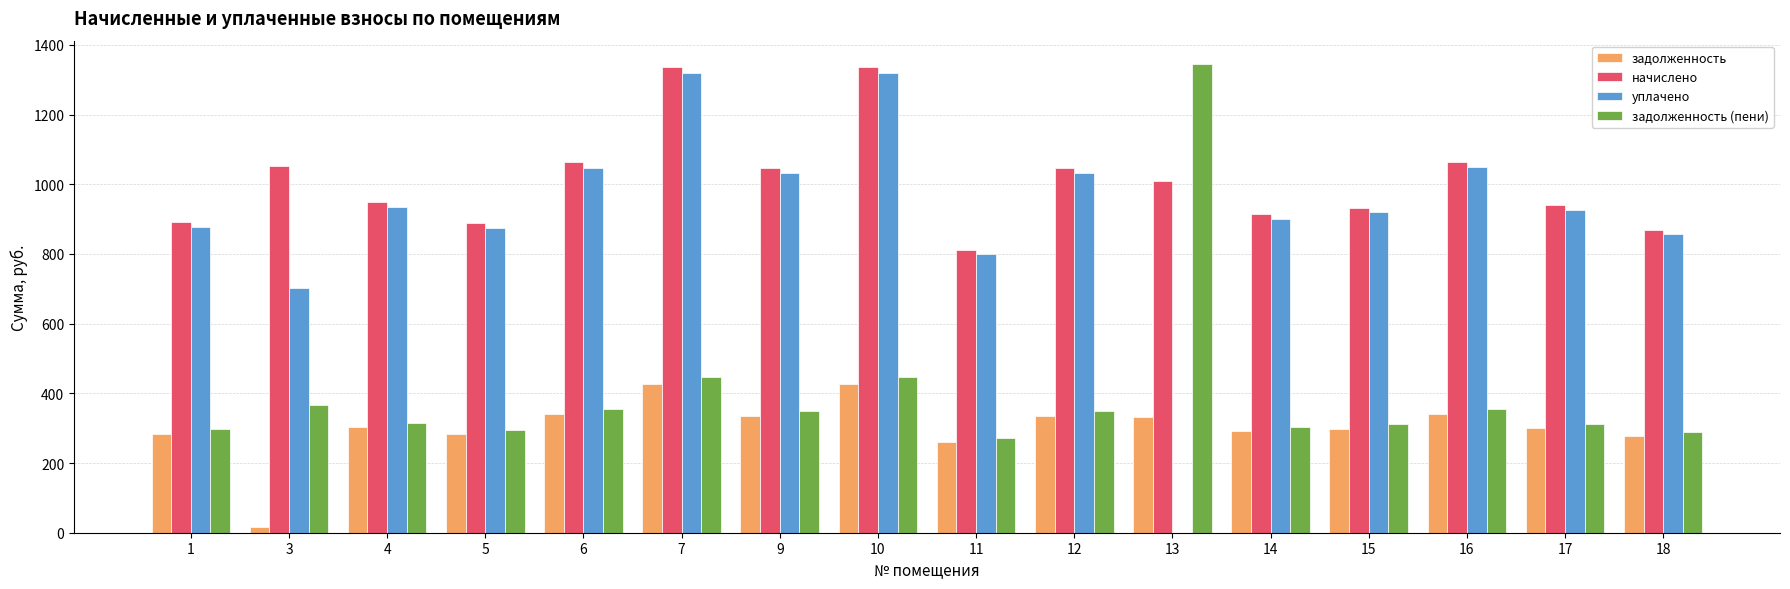

True or false: задолженность (пени) has a value of 354.2 at 6.

True